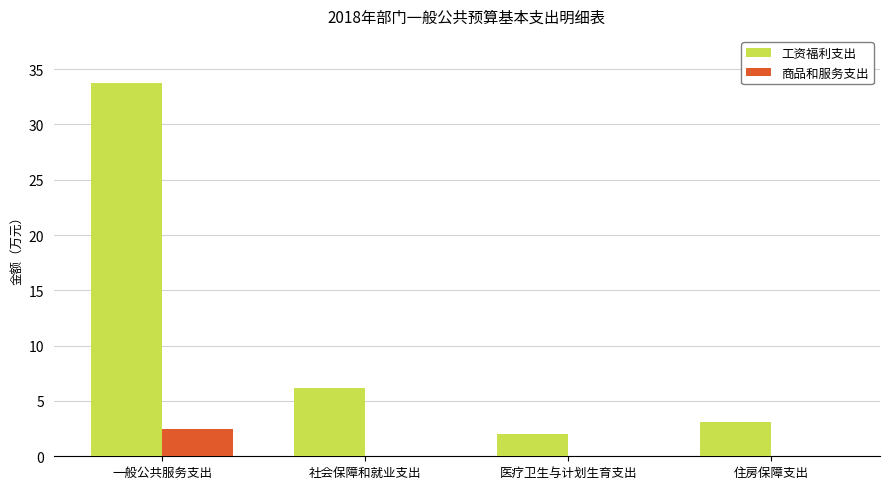

What is the greatest value displayed?

33.8